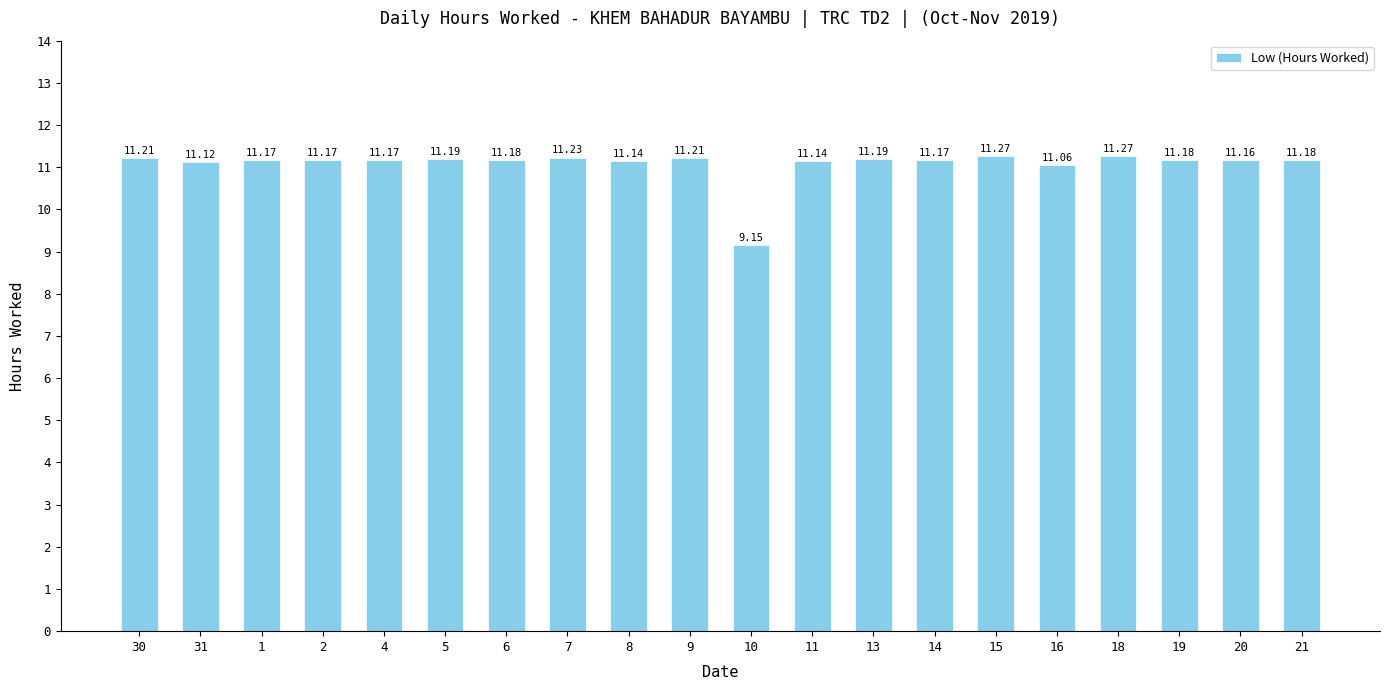

What is the ratio of the value at 11 to the value at 9?

1.0